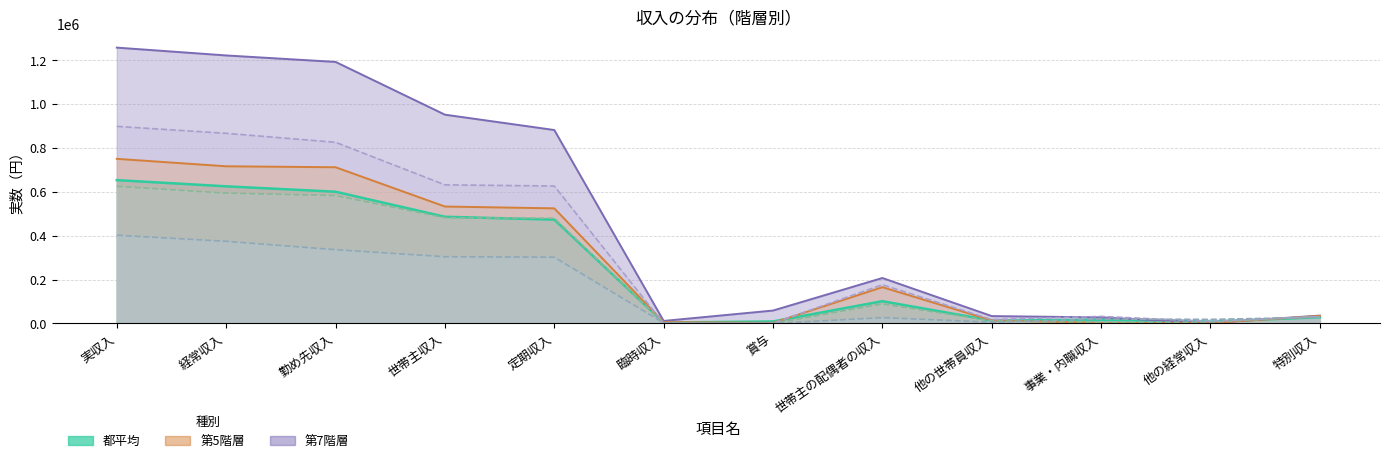

True or false: 第5階層 and 第7階層 cross at least once.

False